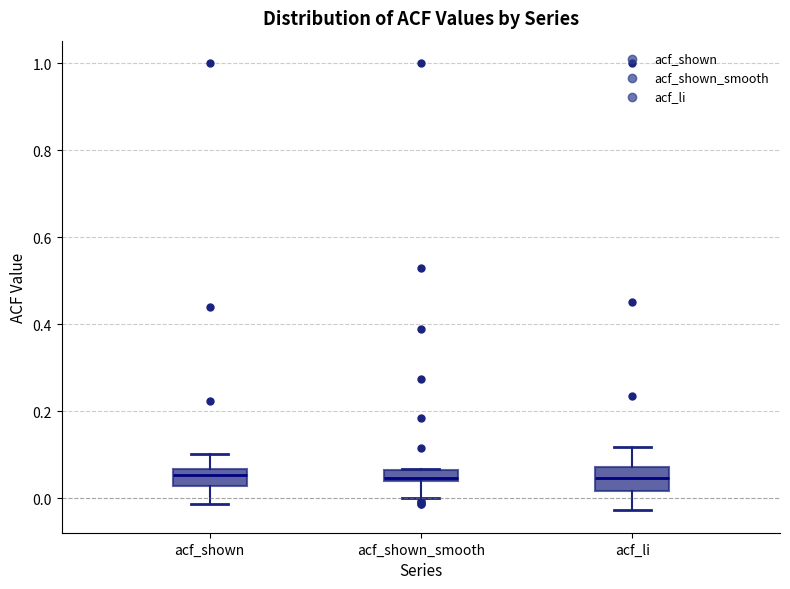

Where is the upper edge of the box for acf_li on the y-axis? The values are not printed on the chart, so give them approximately, as read against the axis.

0.08